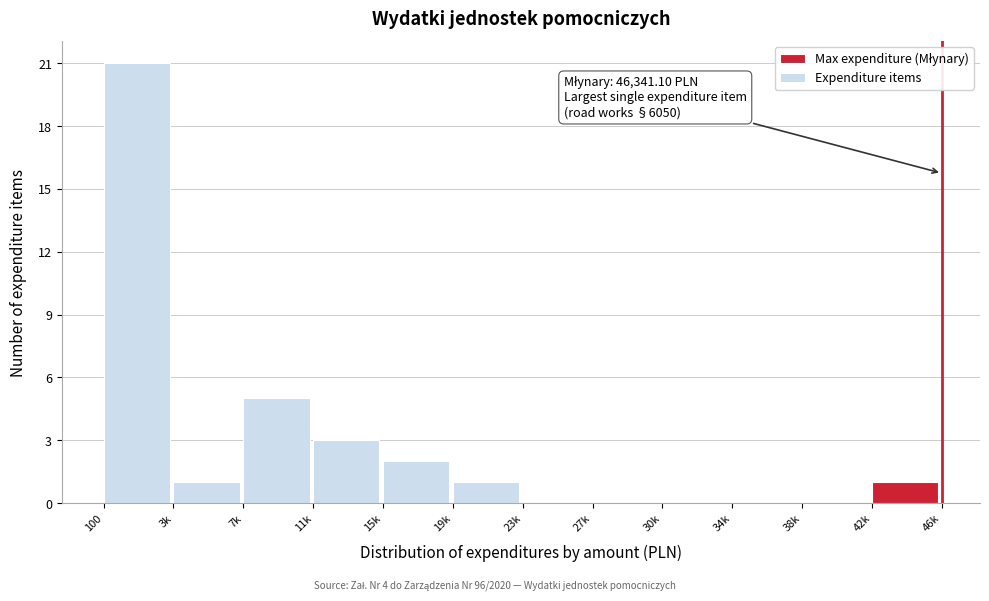

Reading left to right, what are all the values shown in this chart?

100=21	3k=1	7k=5	11k=3	15k=2	19k=1	23k=0	27k=0	30k=0	34k=0	38k=0	42k=1